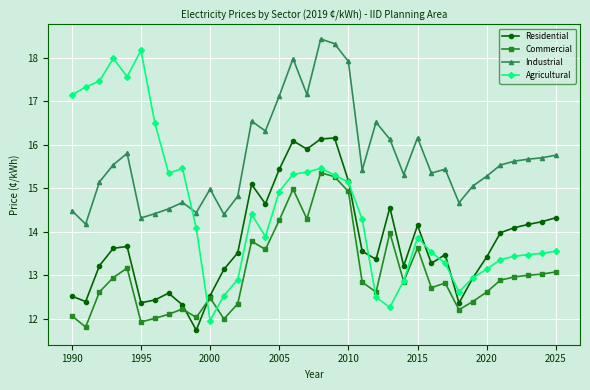

Which series has the widest spread of values?

Agricultural